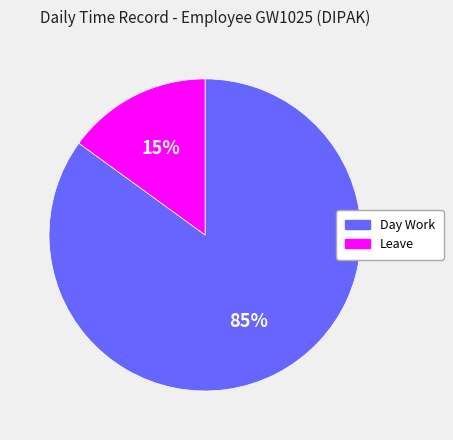

To the nearest percent, what is the average slice percentage?

50%